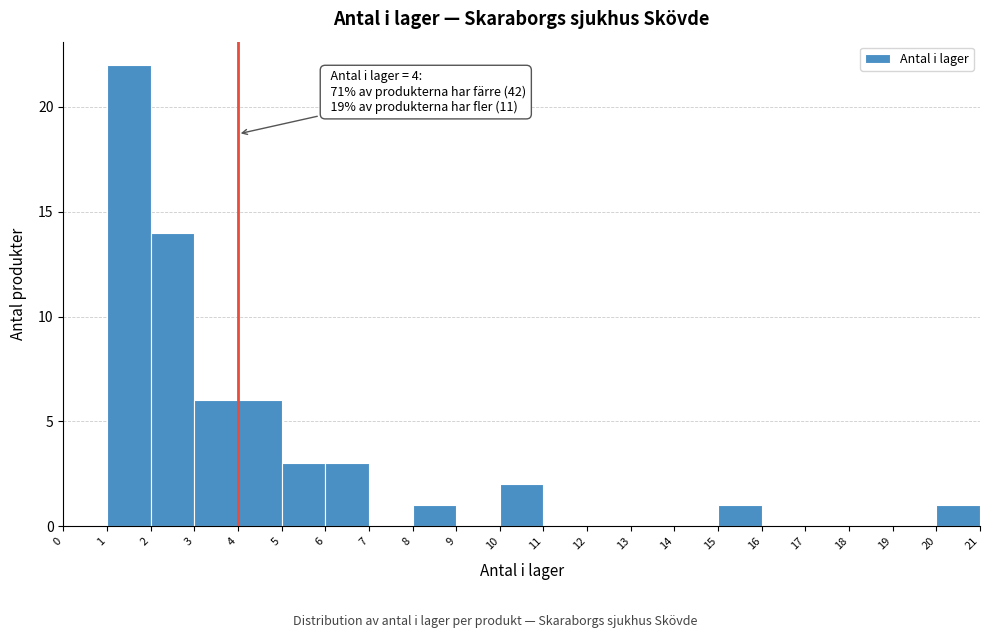

Over which range of the x-axis is the bar tallest?

1 to 2